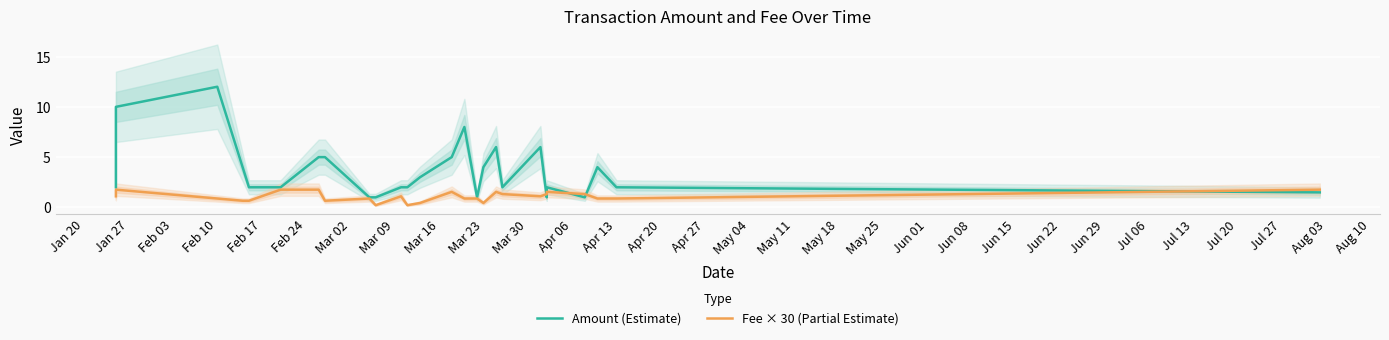

What is the difference between the Fee × 30 (Partial Estimate) values at Jun 22 and Apr 06?

0.2